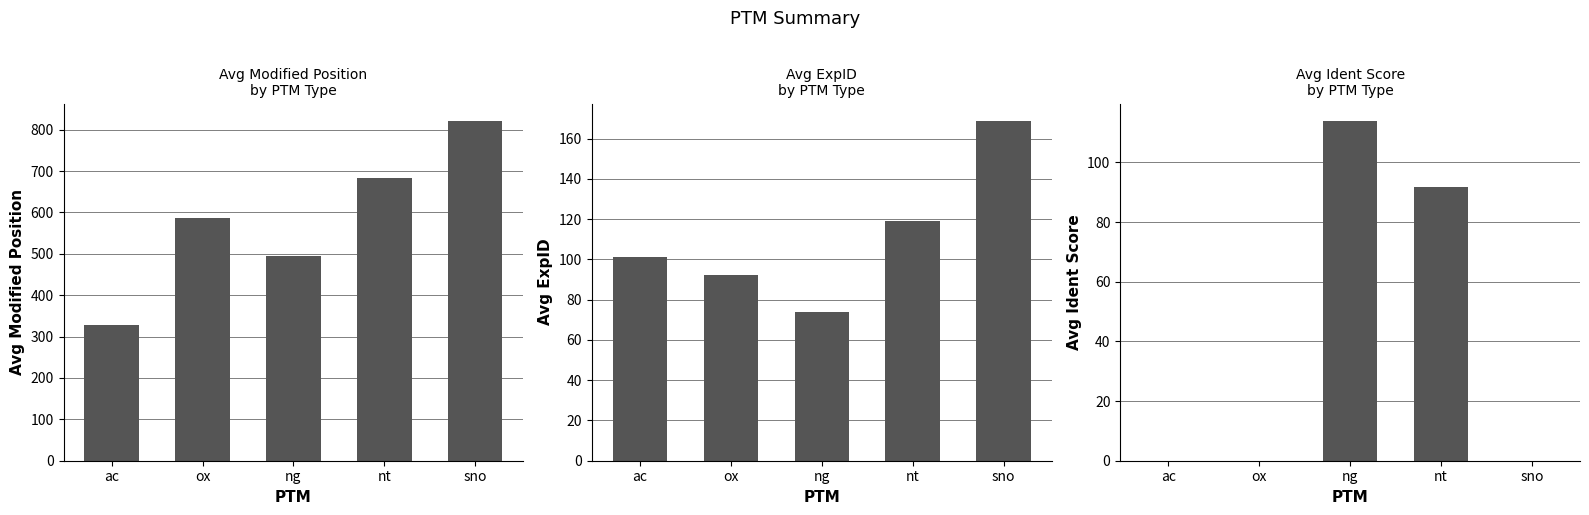

What is the label of the 4th bar from the left?

nt